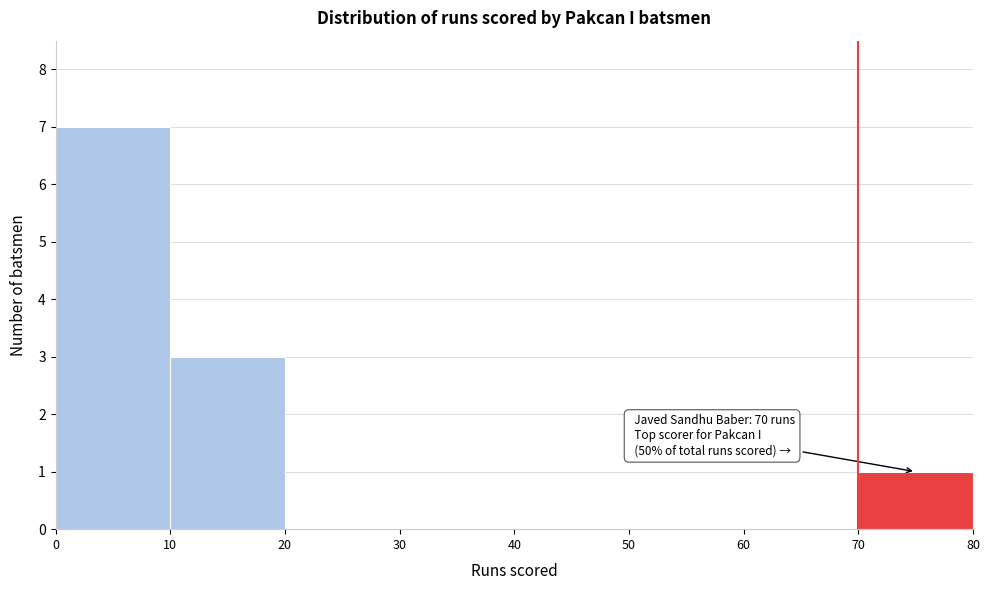

Over which range of the x-axis is the bar tallest?

0 to 10